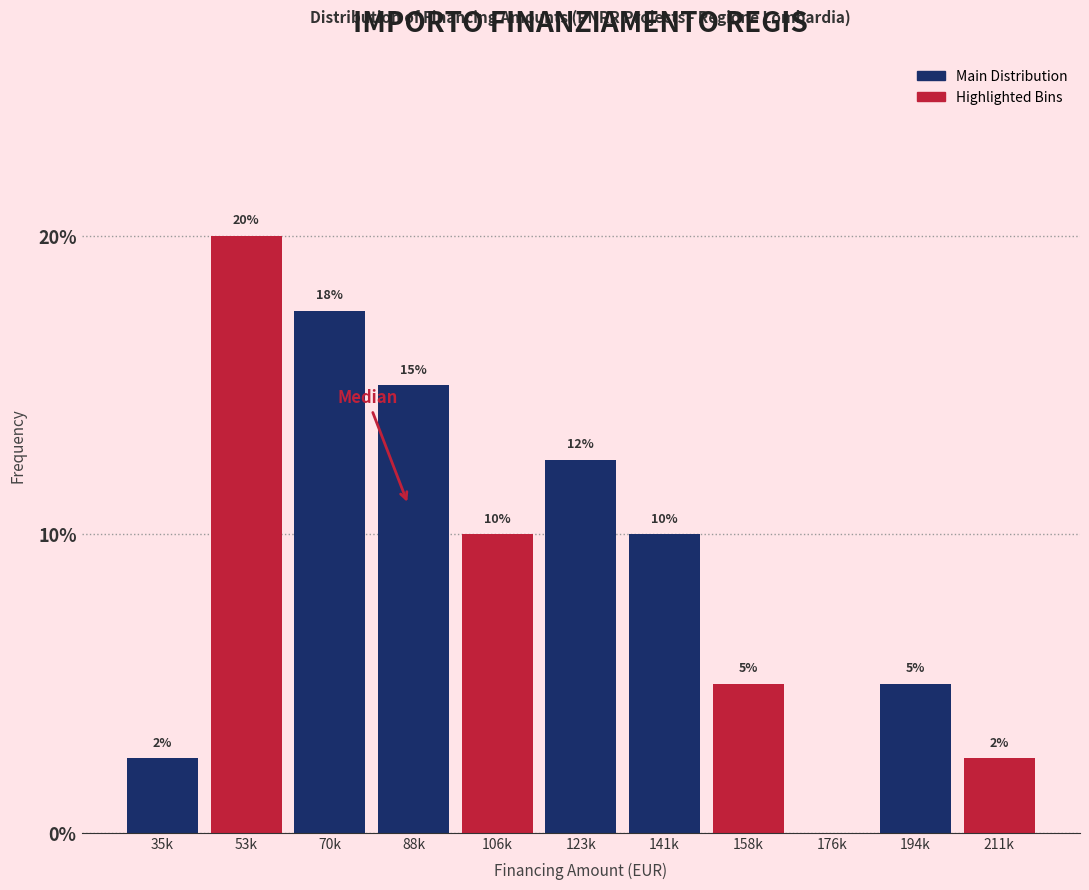

Where does the data first go above 10?

53k